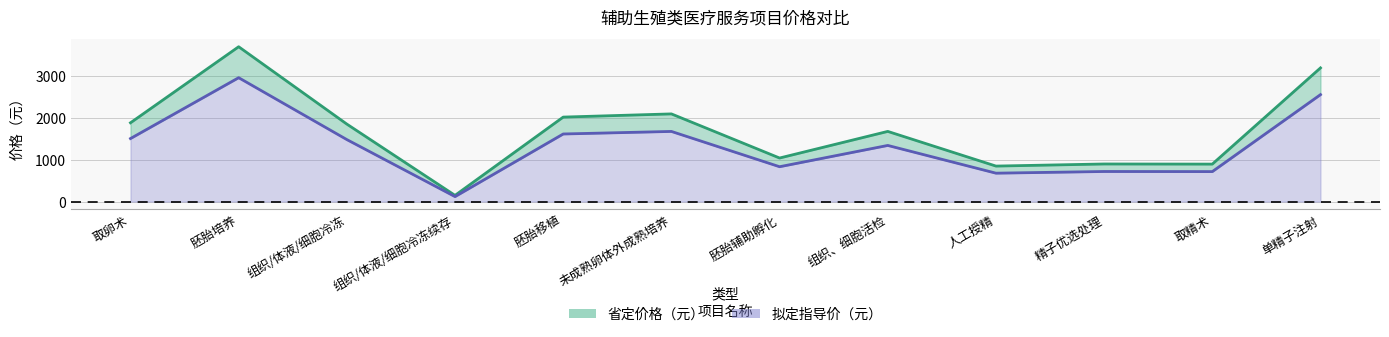

What position from the left is 单精子注射?

12